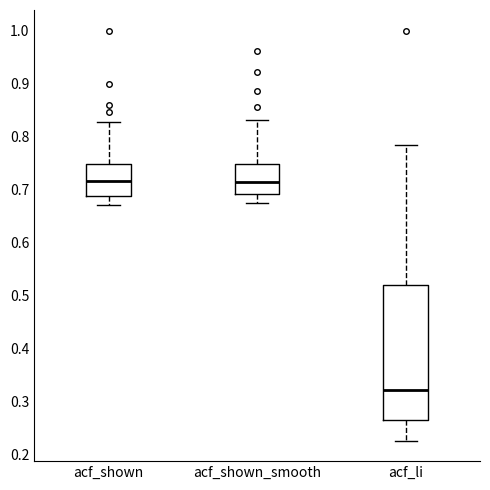

Where does the median line of the box for acf_shown_smooth sit on the y-axis? The values are not printed on the chart, so give them approximately, as read against the axis.

0.72